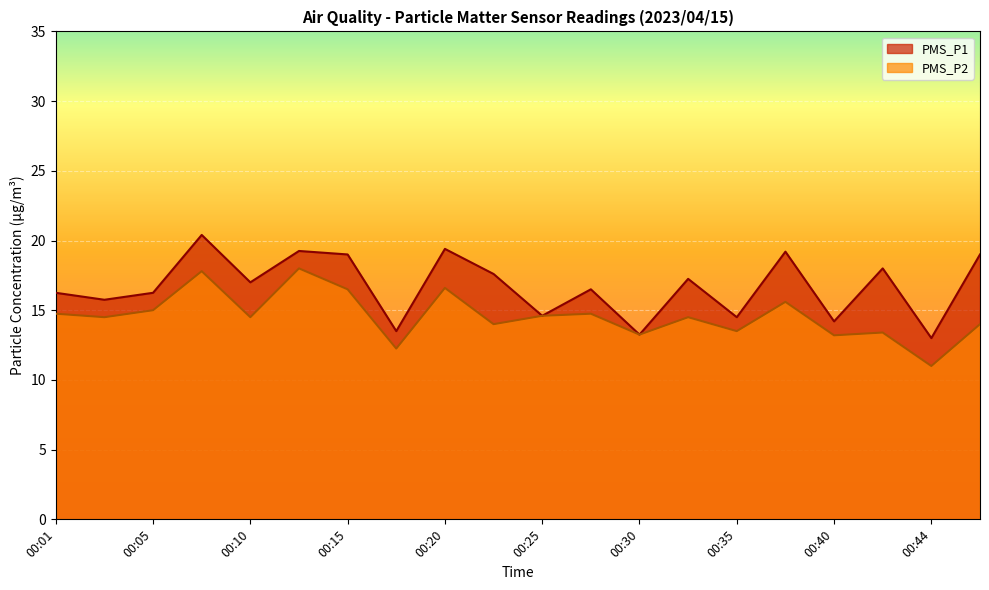

The value of PMS_P1 at 00:27 is 16.5. True or false?

True